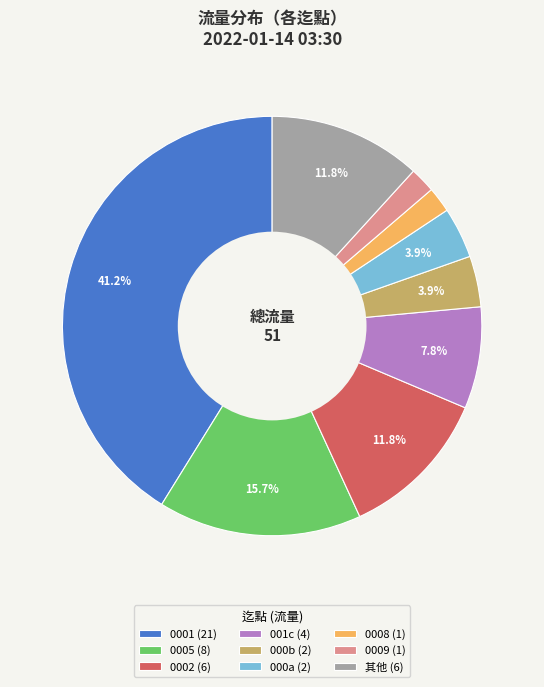

What is the ratio of the value at 其他 (6) to the value at 0002 (6)?

1.0